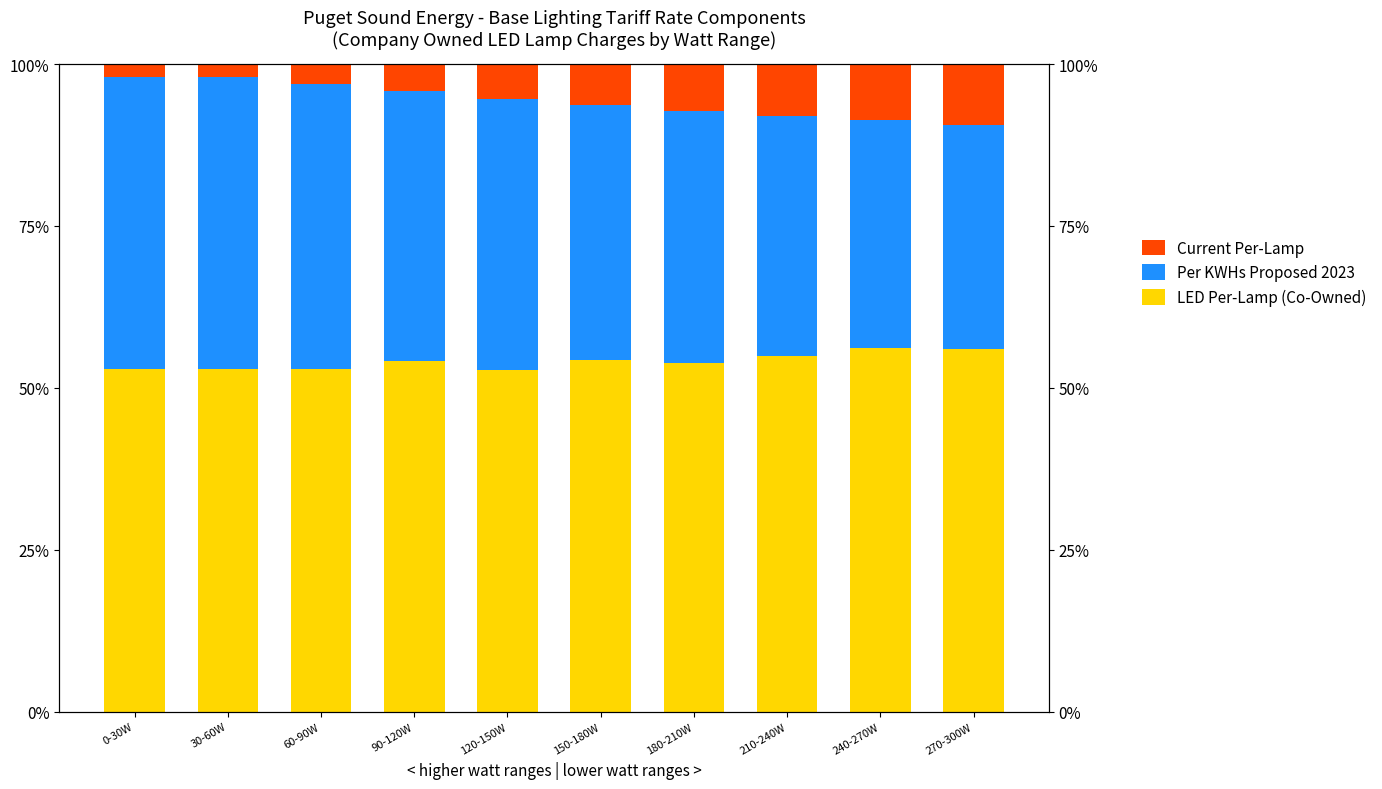

What is the sum of all Per KWHs Proposed 2023 values?

402.9